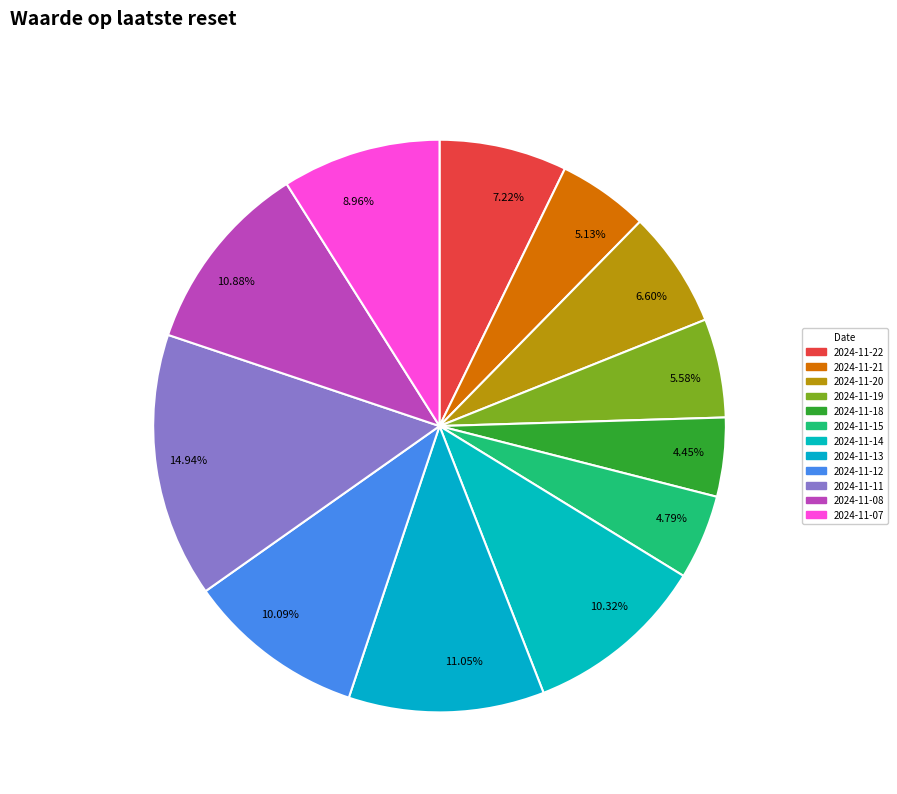

True or false: 2024-11-15 accounts for 5% of the total.

True